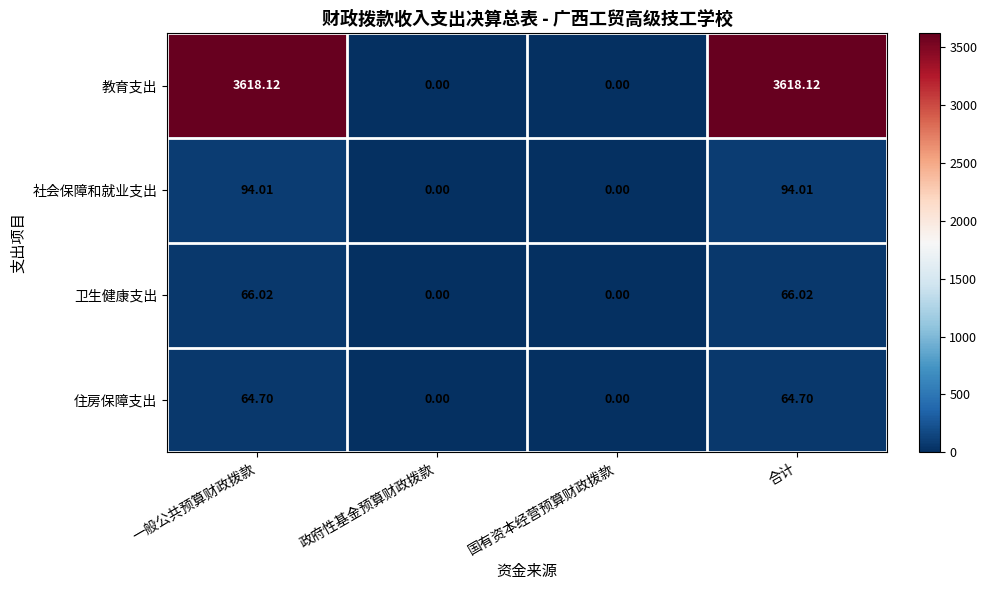

Where does the 住房保障支出 series first go above 64?

一般公共预算财政拨款